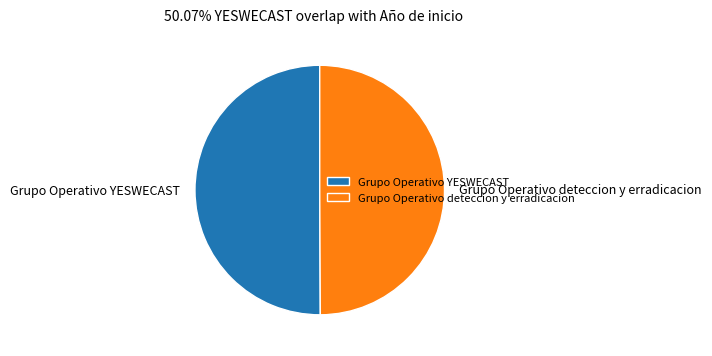

What is the ratio of the value at Grupo Operativo YESWECAST to the value at Grupo Operativo deteccion y erradicacion?

1.0